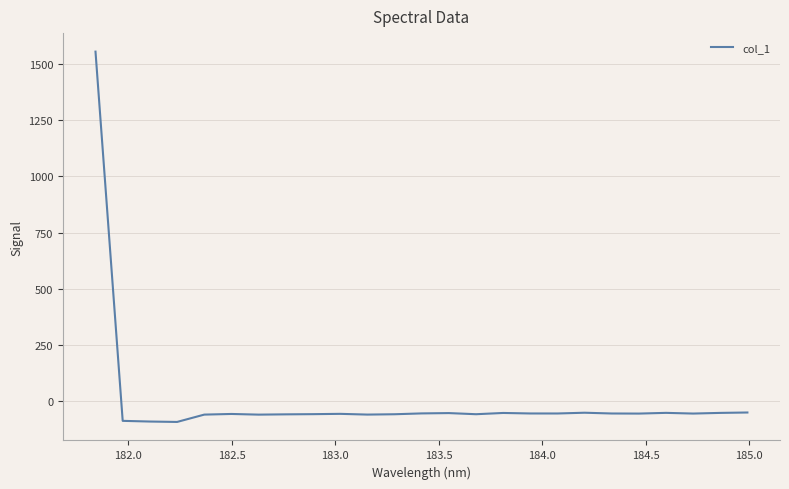

What is the difference between the maximum and second lowest values?

1648.0